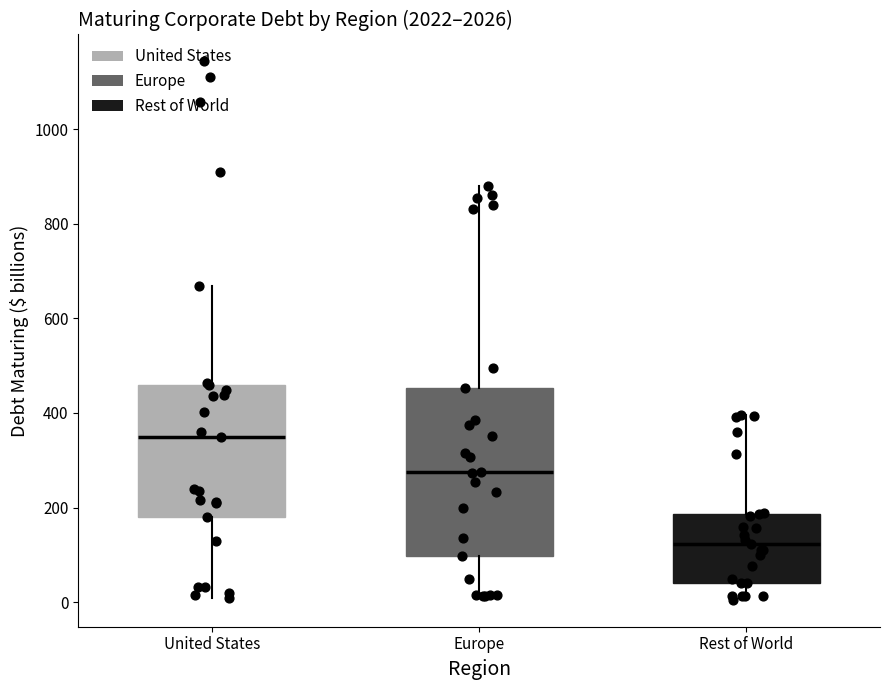

Reading left to right, read every box against the y-axis: the position of its median line, the range the box covers, and the ends of its whiskers. The values are not printed on the chart, so give them approximately, as read against the axis.

United States: median 360, box 180 to 460, whiskers 0 to 660
Europe: median 280, box 100 to 460, whiskers 20 to 880
Rest of World: median 120, box 40 to 180, whiskers 0 to 400